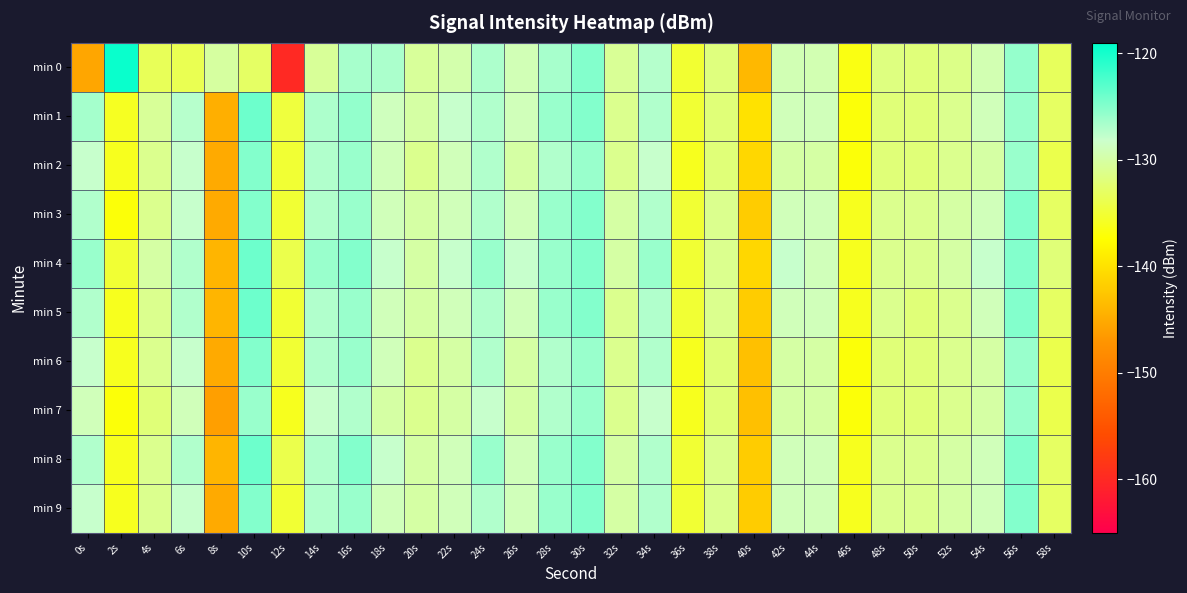

At which category is the sum across all series the highest?

30s